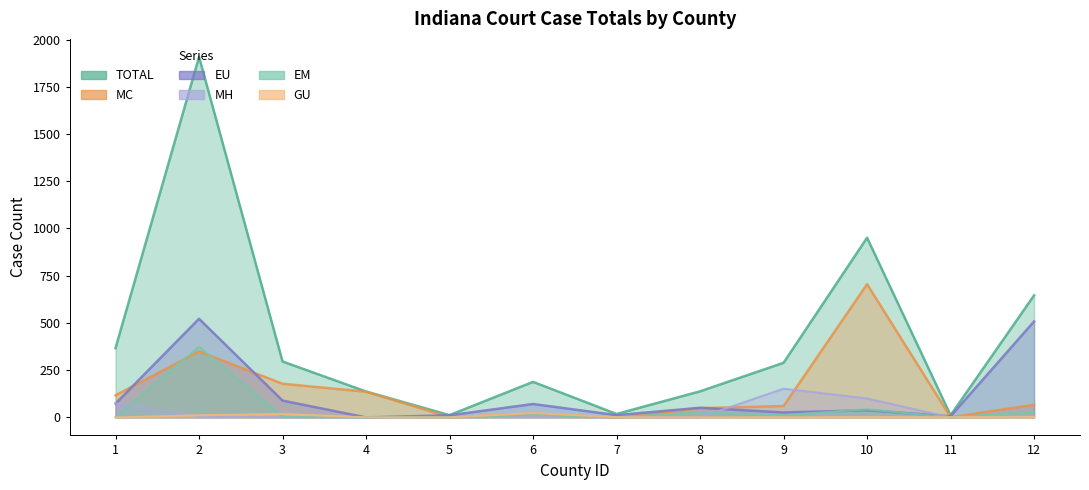

Count the number of categories in the chart.

12